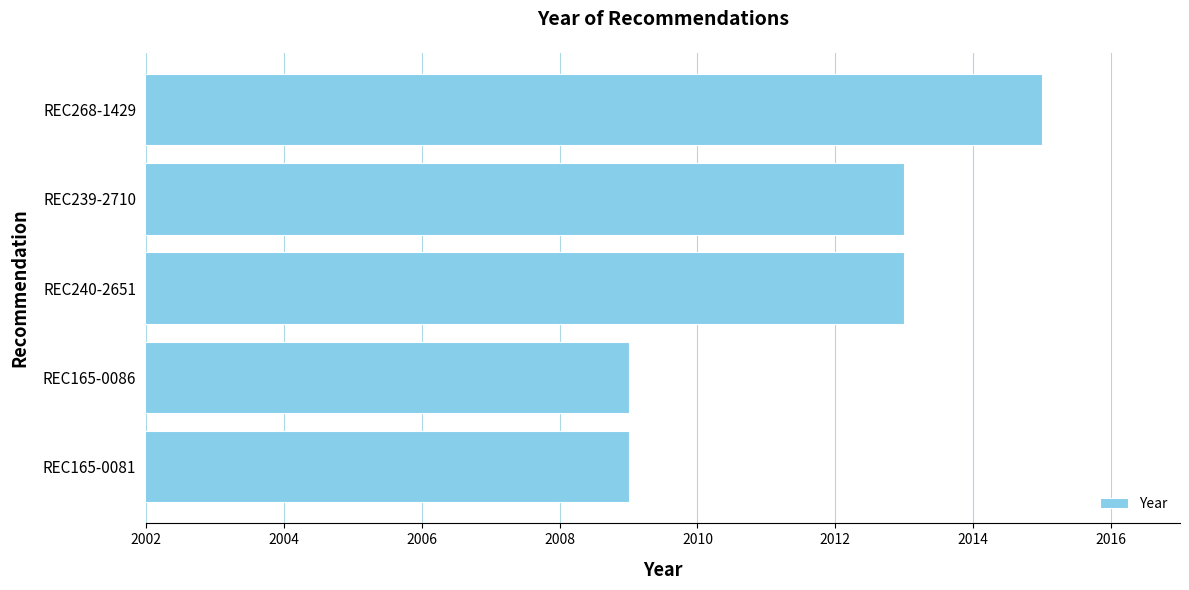

Approximately how many times larger is the value at REC240-2651 compared to REC239-2710?

1.0